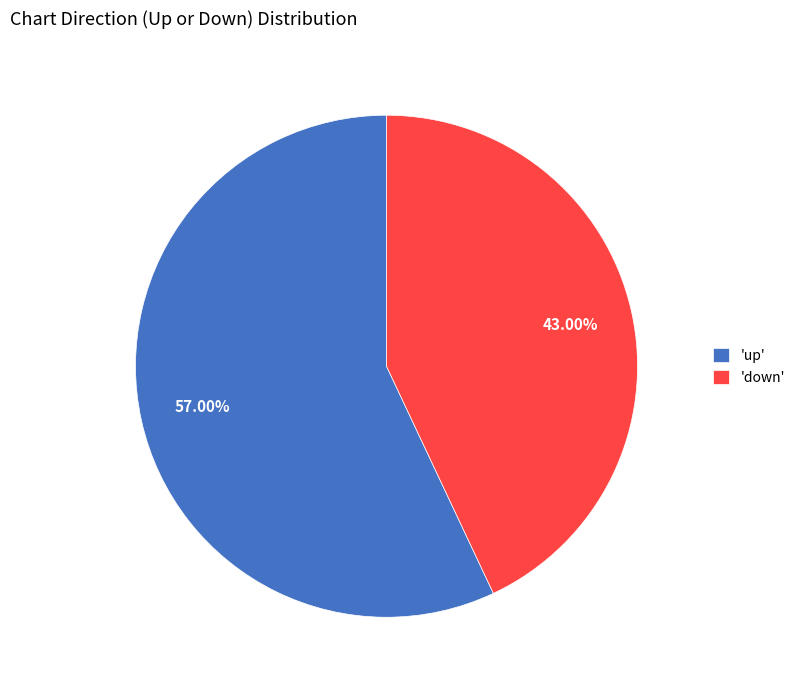

Is the sum of 'down' and 'up' greater than half?

Yes